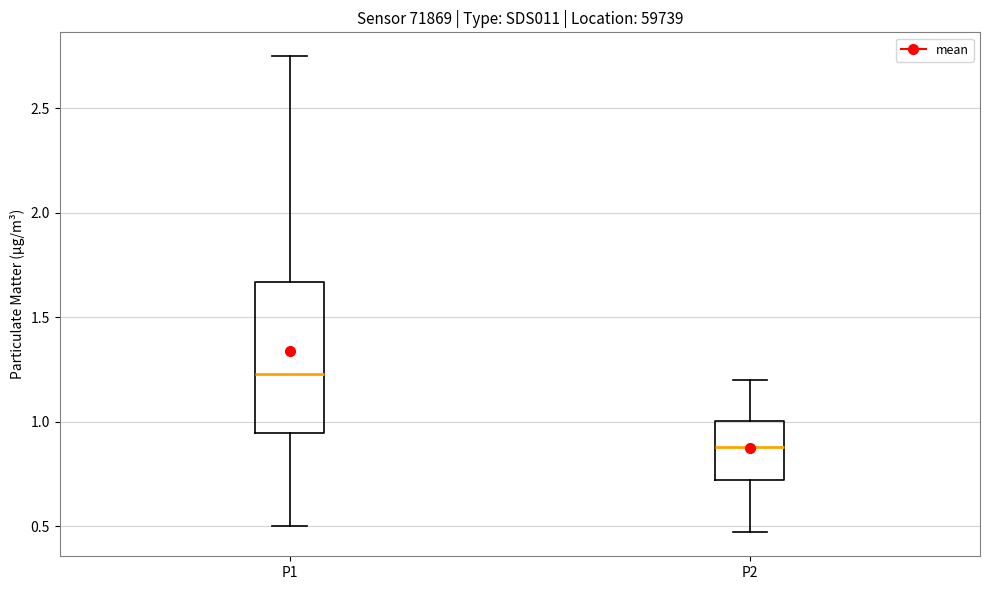

Comparing the boxes themselves (not the whiskers), which one is the tallest?

P1